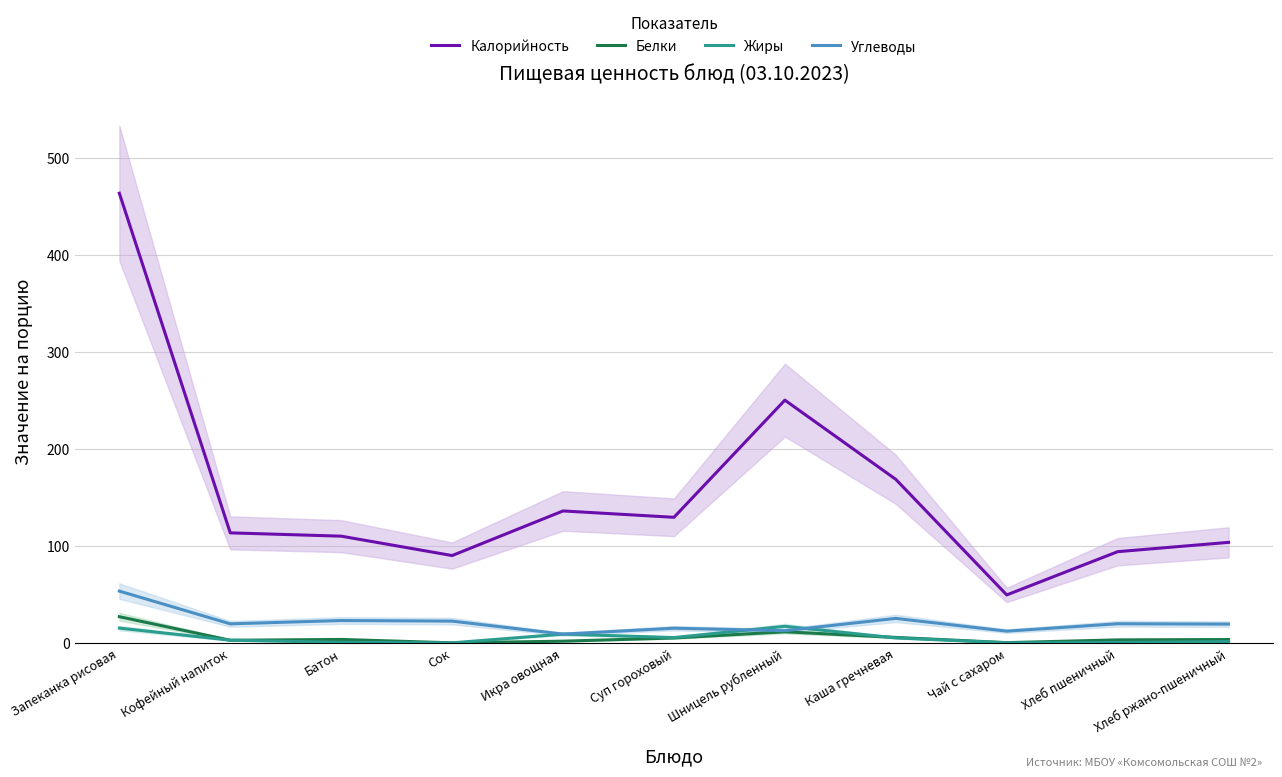

At how many categories does at least one series exceed 160?

3